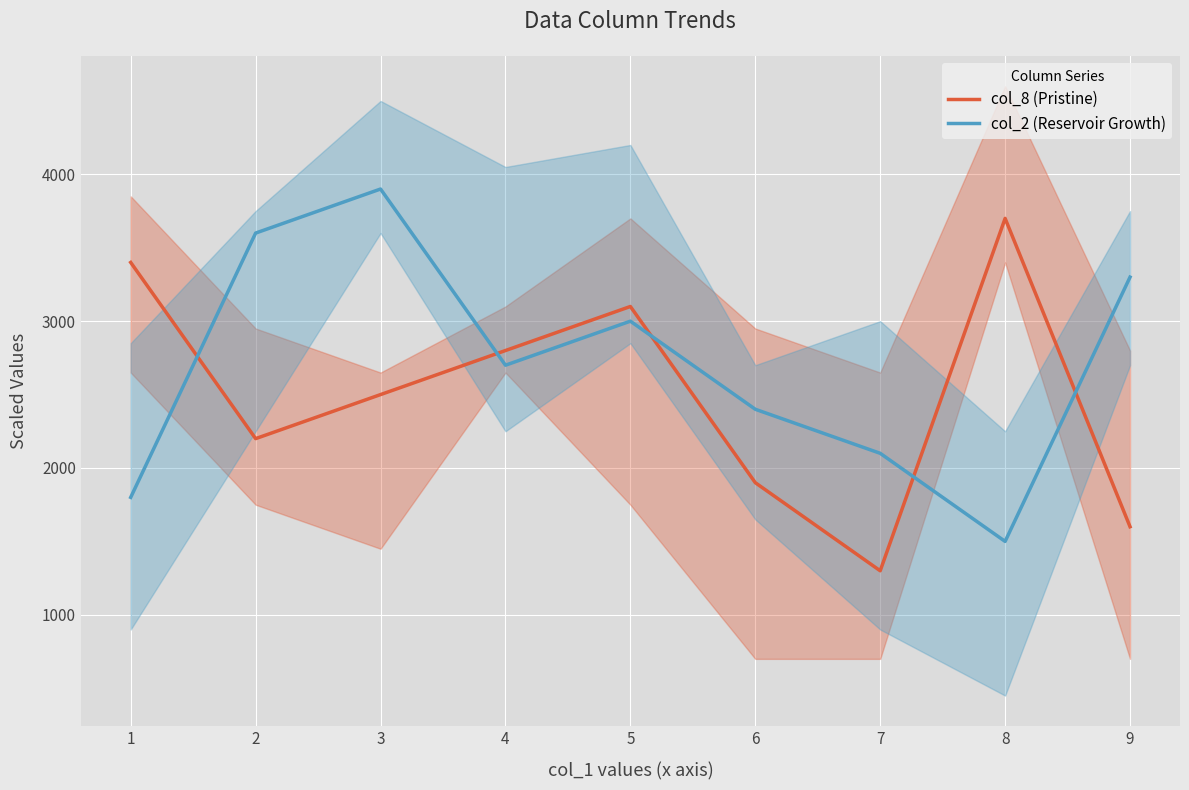

In col_8 (Pristine), how many points are higher than both neighbors (excluding endpoints)?

2